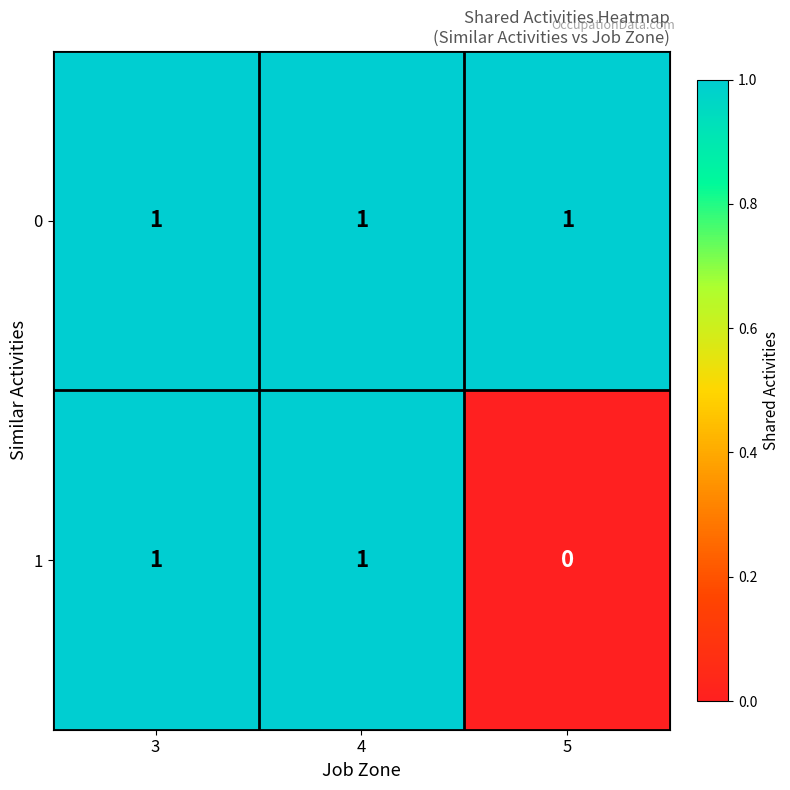

At how many categories does at least one series exceed 0?

3